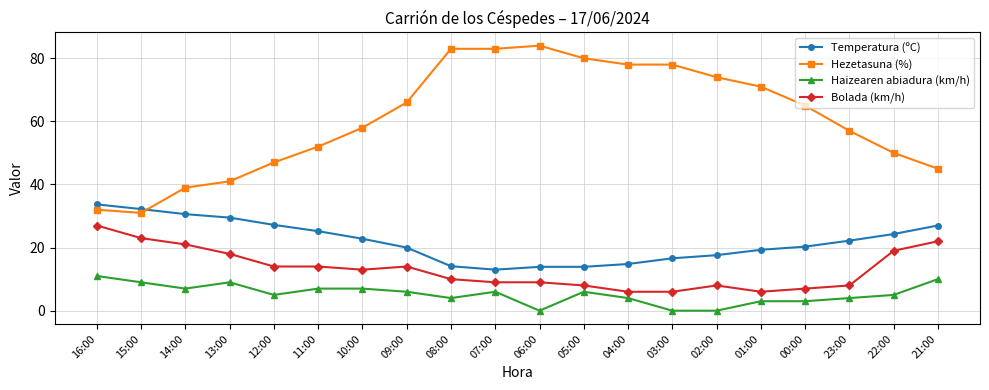

Is this an area chart (filled region under the line)?

No